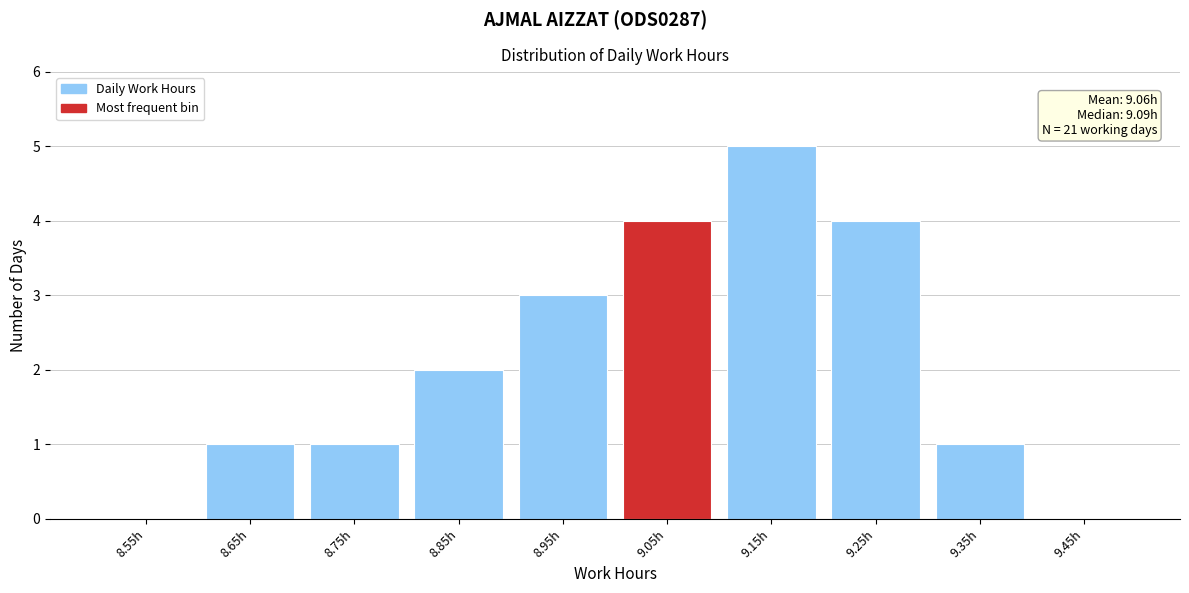

Reading right to left, transcribe all the data shown in this chart.

9.45h=0	9.35h=1	9.25h=4	9.15h=5	9.05h=4	8.95h=3	8.85h=2	8.75h=1	8.65h=1	8.55h=0